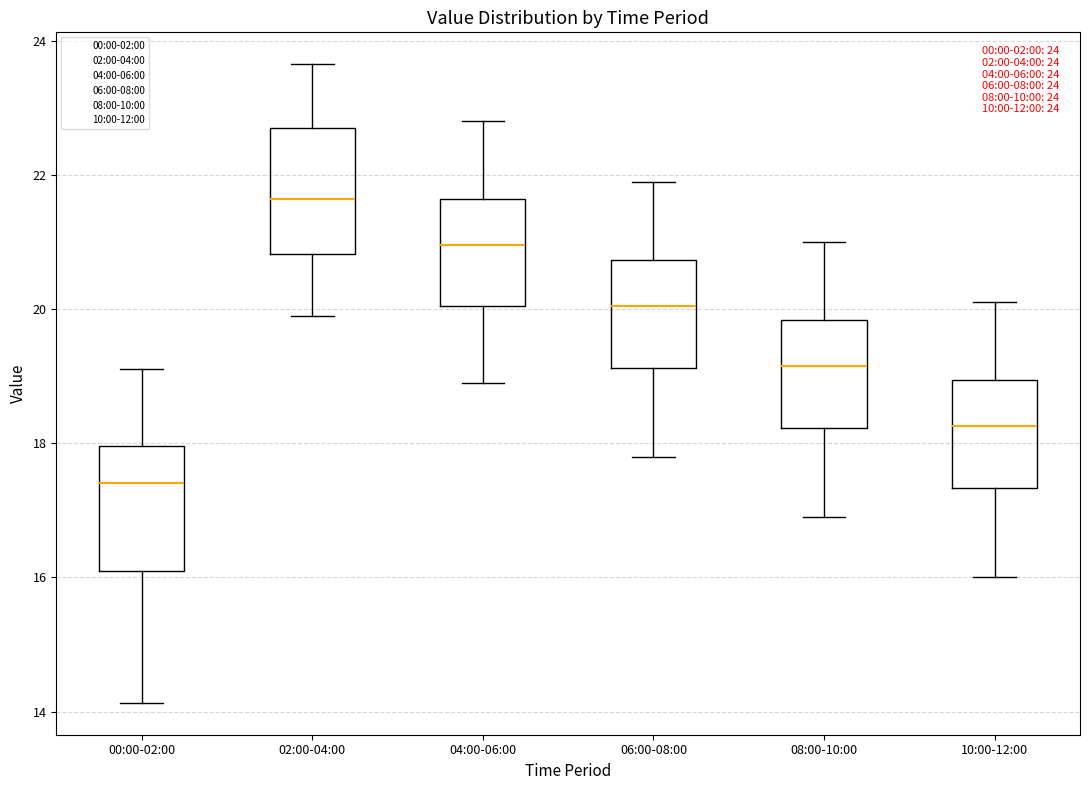

Which box's median line is the lowest?

00:00-02:00